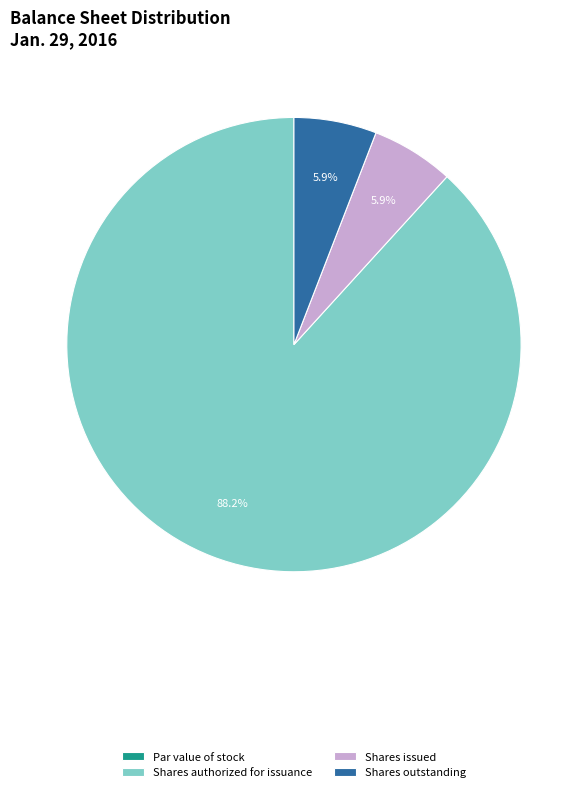

What is the ratio of the value at Shares issued to the value at Shares outstanding?

1.0